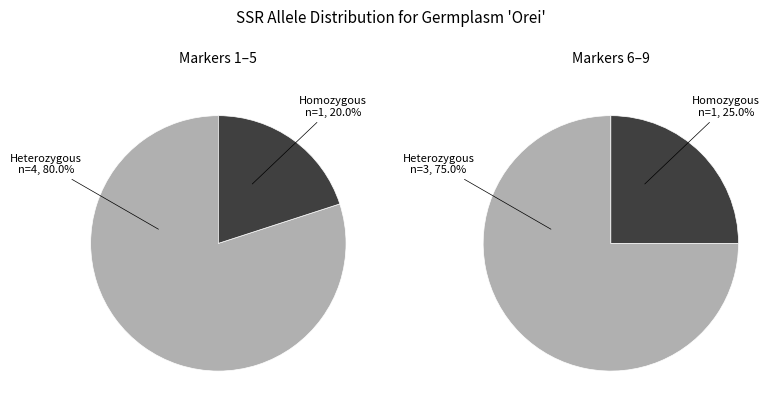

To the nearest percent, what portion does values_2 represent?

11%